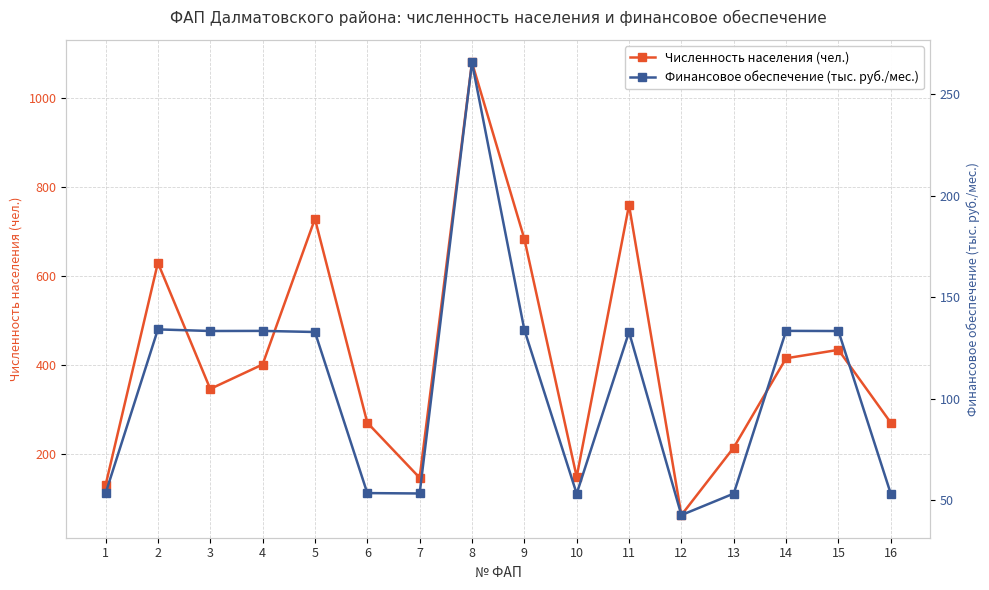

What is the approximate value of Численность населения (чел.) at 1?

129